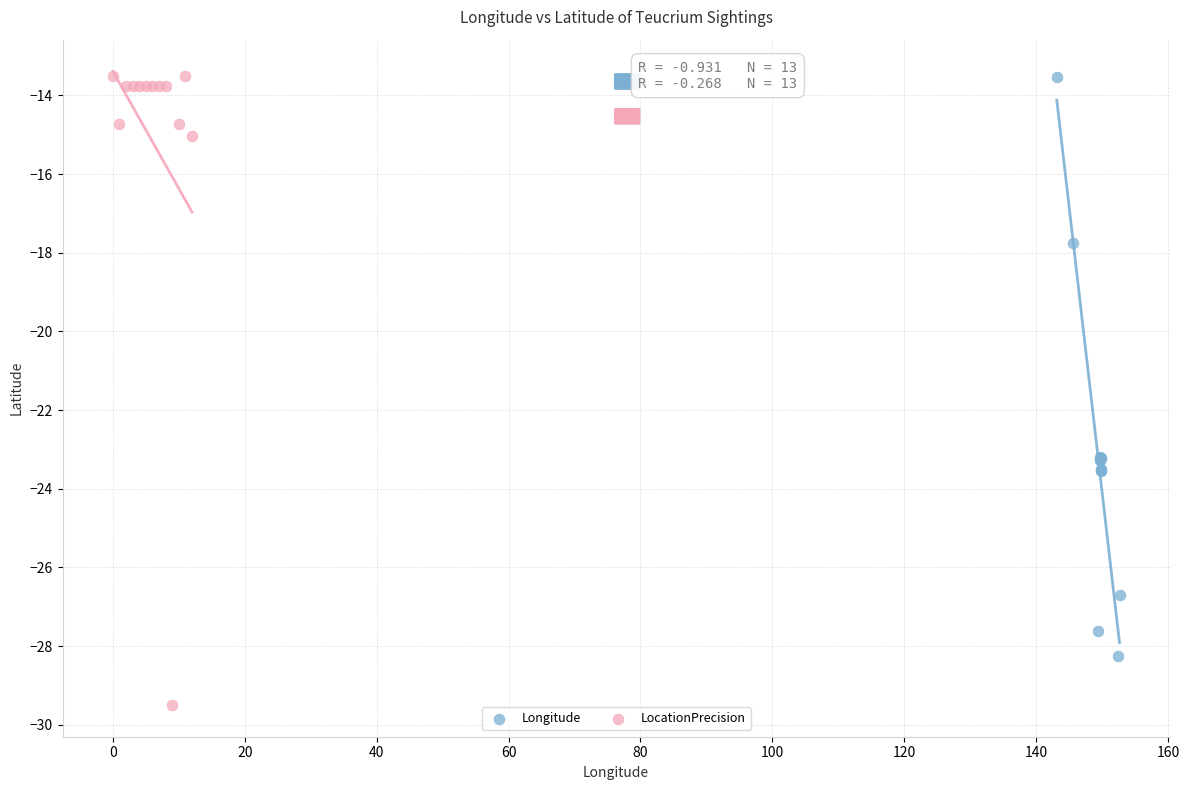

What are all the series names shown in the legend?

Longitude, LocationPrecision